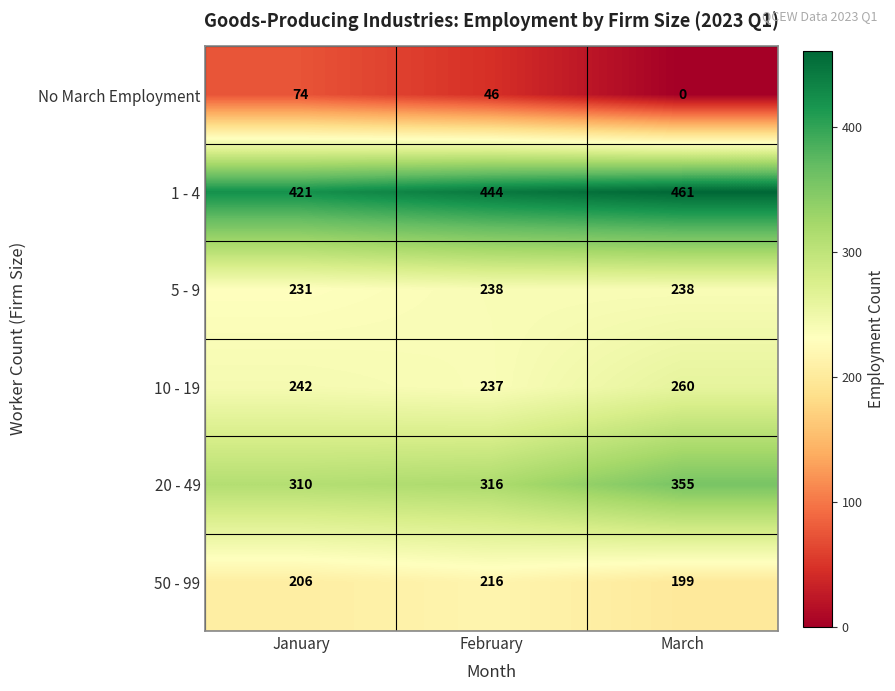

How many 1 - 4 values are between 421 and 461?

3